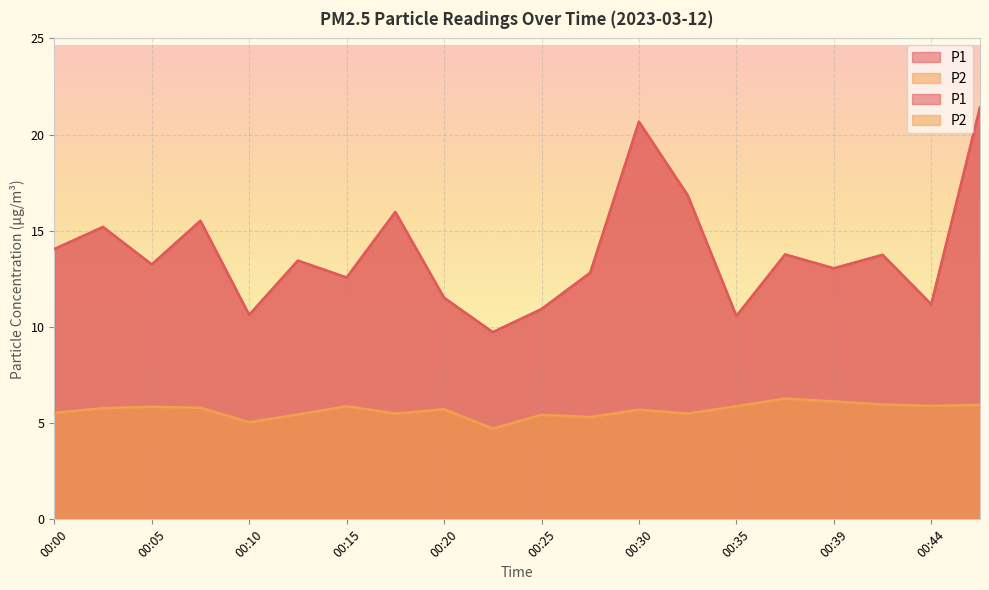

How many values in the P1 series are below 13?

8